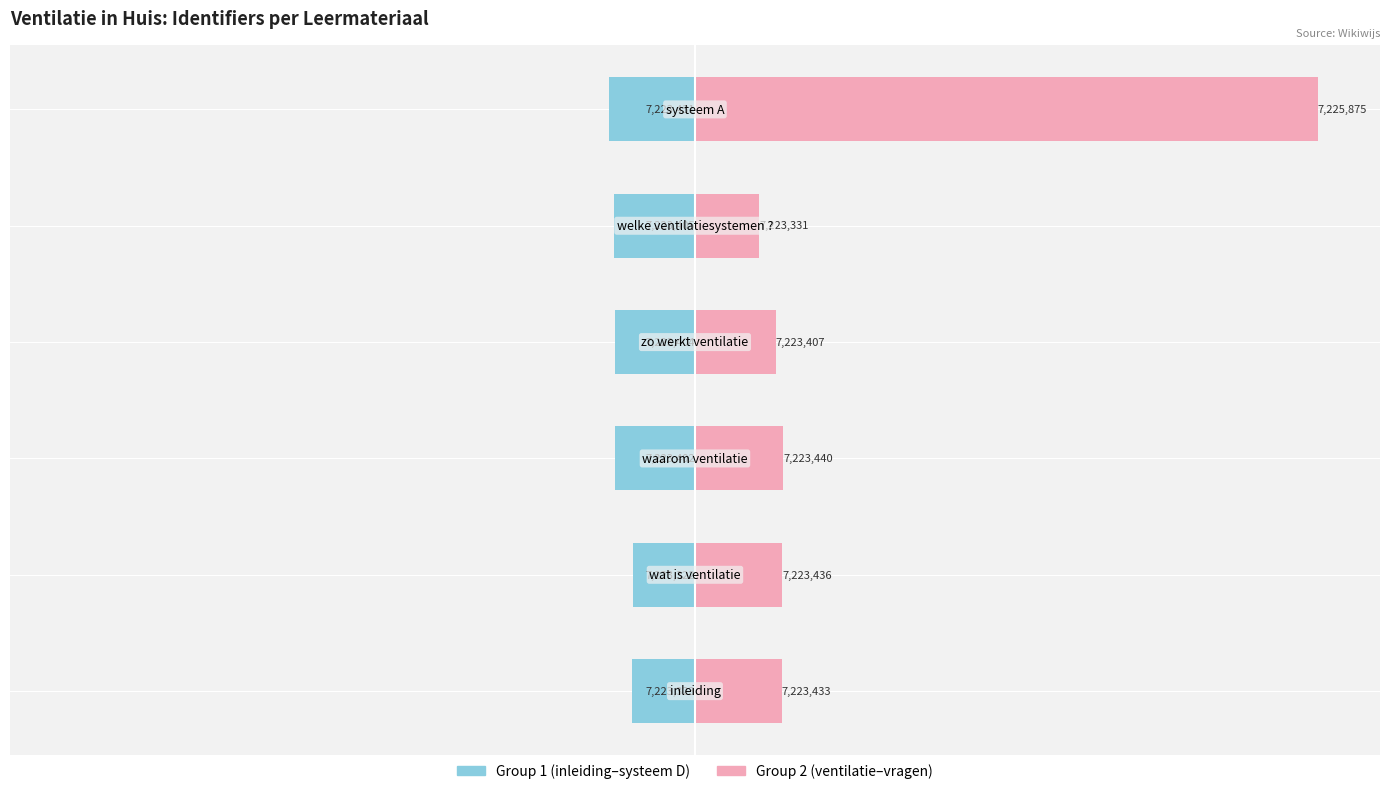

At which category does the chart reach its minimum across all series?

5